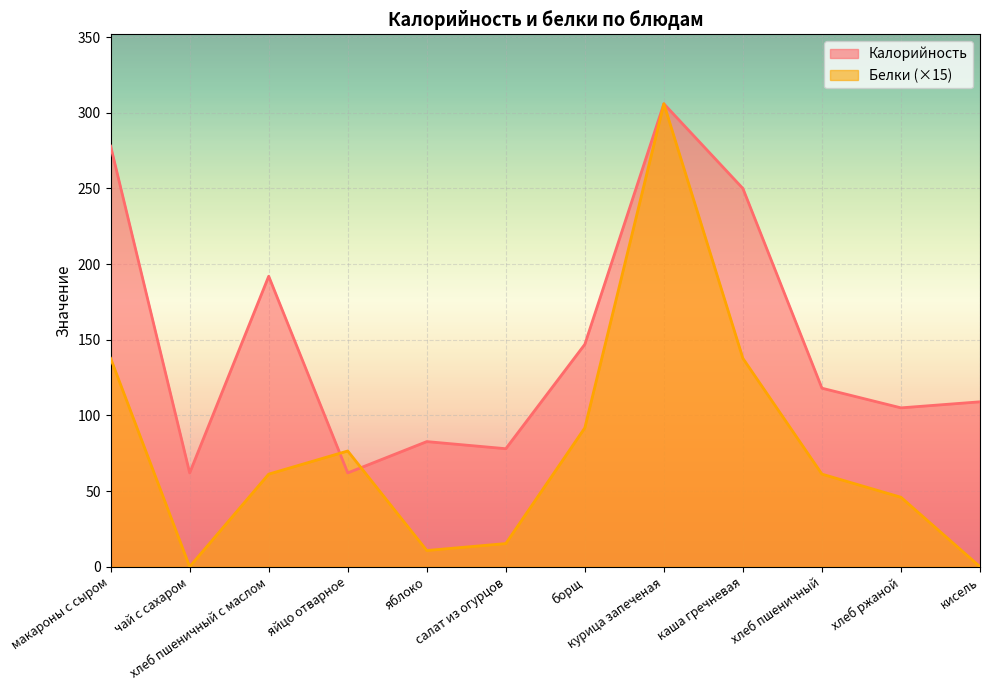

Reading left to right, transcribe all the data shown in this chart.

Калорийность: 278.0	62.0	192.0	62.0	82.7	78.0	147.0	306.0	250.0	118.0	105.0	109.0
Белки: 137.7	0.0	61.2	76.5	10.7	15.3	91.8	306.0	137.7	61.2	45.9	0.0